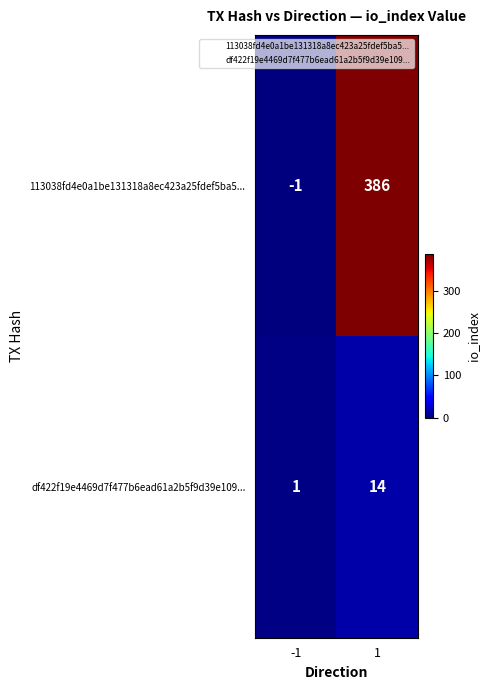

Which series has the widest spread of values?

113038fd4e0a1be131318a8ec423a25fdef5ba5...